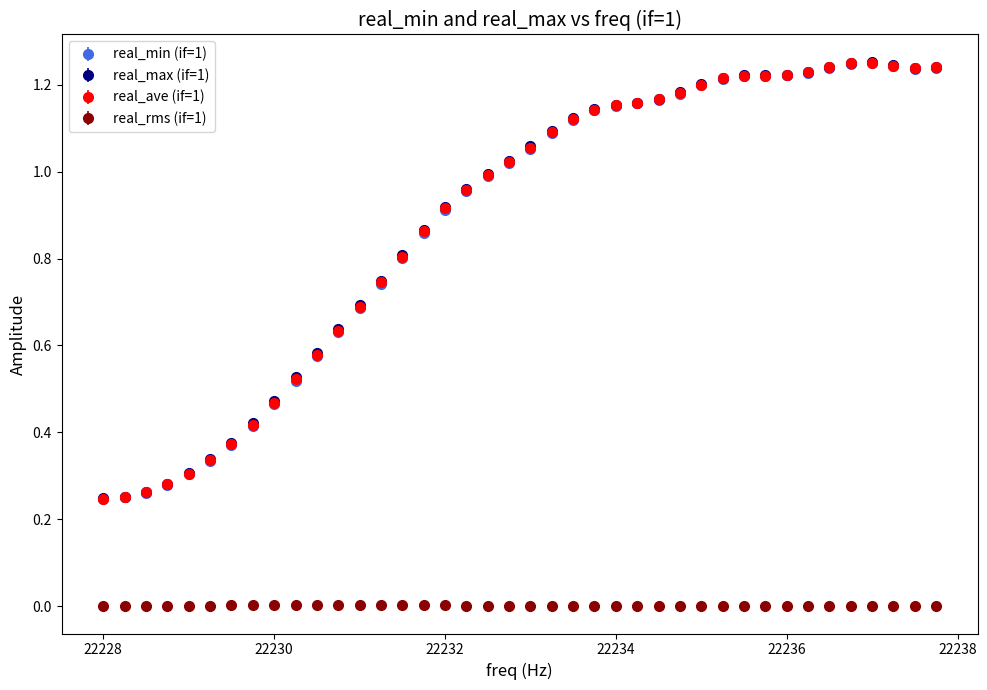

Which series has the largest range (max minus min)?

real_max (if=1)